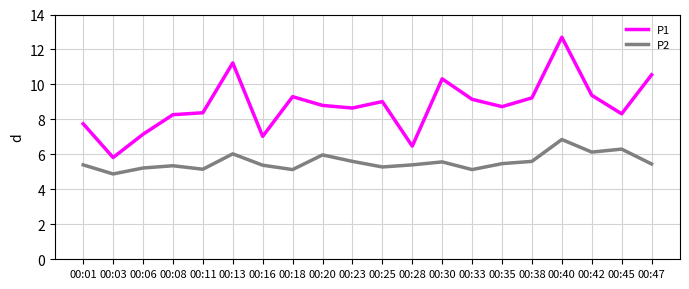

How many lines are shown in the chart?

2